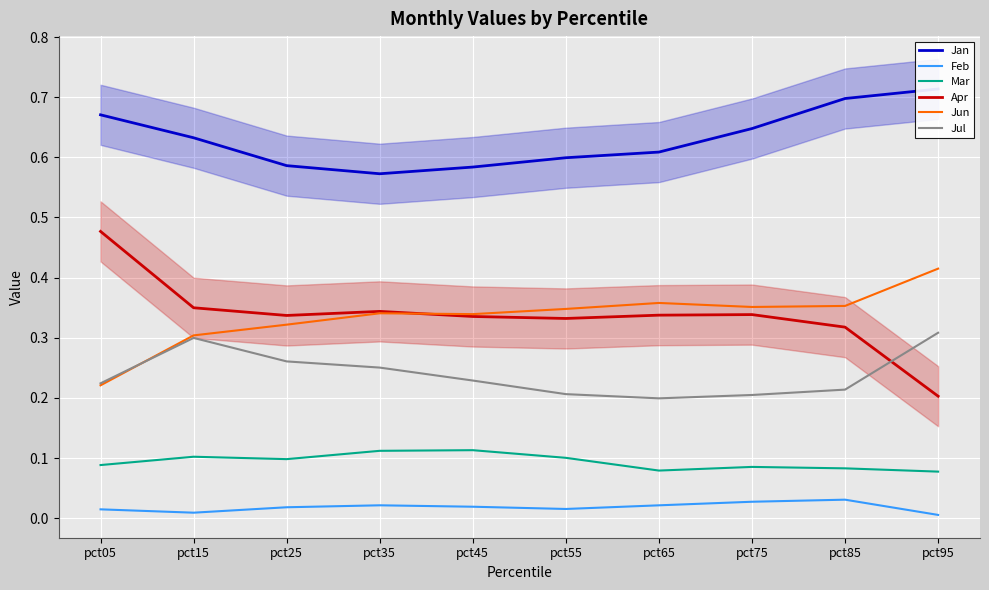

Reading right to left, what are all the values shown in this chart?

Jan: pct95=0.7	pct85=0.7	pct75=0.6	pct65=0.6	pct55=0.6	pct45=0.6	pct35=0.6	pct25=0.6	pct15=0.6	pct05=0.7
Feb: pct95=0.0	pct85=0.0	pct75=0.0	pct65=0.0	pct55=0.0	pct45=0.0	pct35=0.0	pct25=0.0	pct15=0.0	pct05=0.0
Mar: pct95=0.1	pct85=0.1	pct75=0.1	pct65=0.1	pct55=0.1	pct45=0.1	pct35=0.1	pct25=0.1	pct15=0.1	pct05=0.1
Apr: pct95=0.2	pct85=0.3	pct75=0.3	pct65=0.3	pct55=0.3	pct45=0.3	pct35=0.3	pct25=0.3	pct15=0.3	pct05=0.5
Jun: pct95=0.4	pct85=0.4	pct75=0.4	pct65=0.4	pct55=0.3	pct45=0.3	pct35=0.3	pct25=0.3	pct15=0.3	pct05=0.2
Jul: pct95=0.3	pct85=0.2	pct75=0.2	pct65=0.2	pct55=0.2	pct45=0.2	pct35=0.3	pct25=0.3	pct15=0.3	pct05=0.2